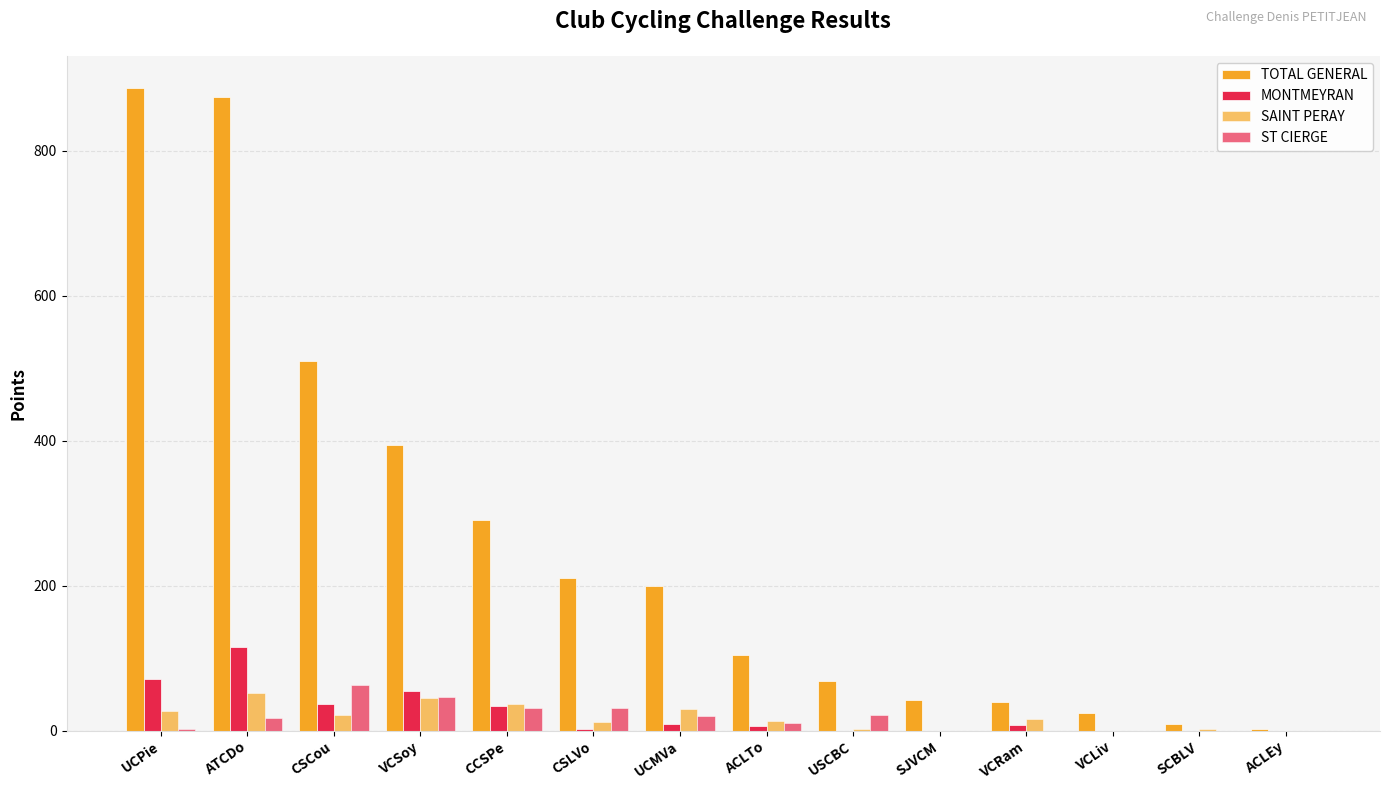

Reading right to left, list all the values displayed in this chart.

TOTAL GENERAL: ACLEy=2	SCBLV=9	VCLiv=25	VCRam=40	SJVCM=42	USCBC=69	ACLTo=105	UCMVa=200	CSLVo=211	CCSPe=291	VCSoy=394	CSCou=510	ATCDo=875	UCPie=887
MONTMEYRAN: ACLEy=0	SCBLV=0	VCLiv=0	VCRam=8	SJVCM=0	USCBC=0	ACLTo=6	UCMVa=9	CSLVo=3	CCSPe=34	VCSoy=55	CSCou=37	ATCDo=116	UCPie=72
SAINT PERAY: ACLEy=0	SCBLV=2	VCLiv=0	VCRam=16	SJVCM=0	USCBC=2	ACLTo=14	UCMVa=30	CSLVo=12	CCSPe=37	VCSoy=45	CSCou=22	ATCDo=52	UCPie=27
ST CIERGE: ACLEy=0	SCBLV=0	VCLiv=0	VCRam=0	SJVCM=0	USCBC=22	ACLTo=10	UCMVa=20	CSLVo=32	CCSPe=32	VCSoy=46	CSCou=63	ATCDo=17	UCPie=2